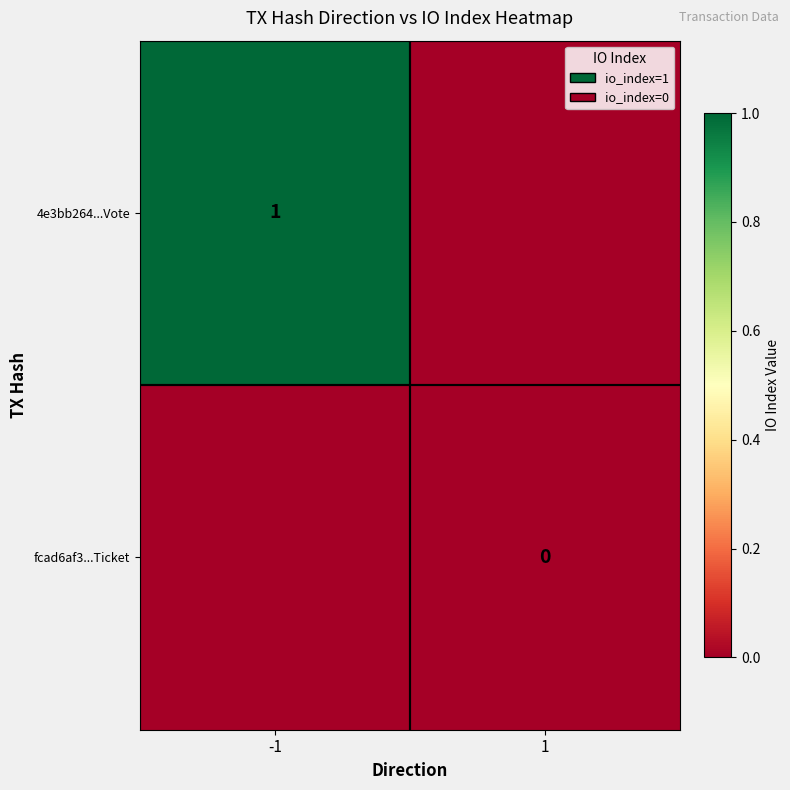

How many series are shown in this chart?

2